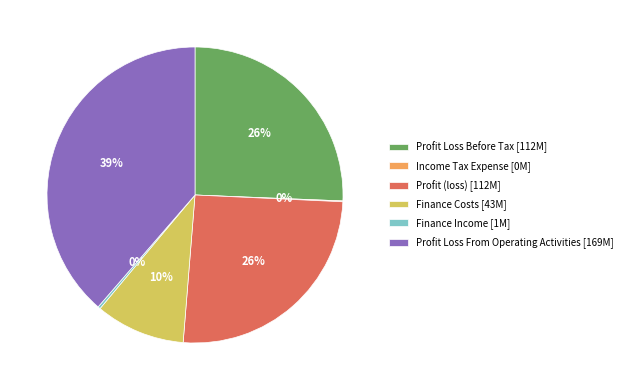

Does Profit Loss From Operating Activities [169M] represent more than half of the total?

No